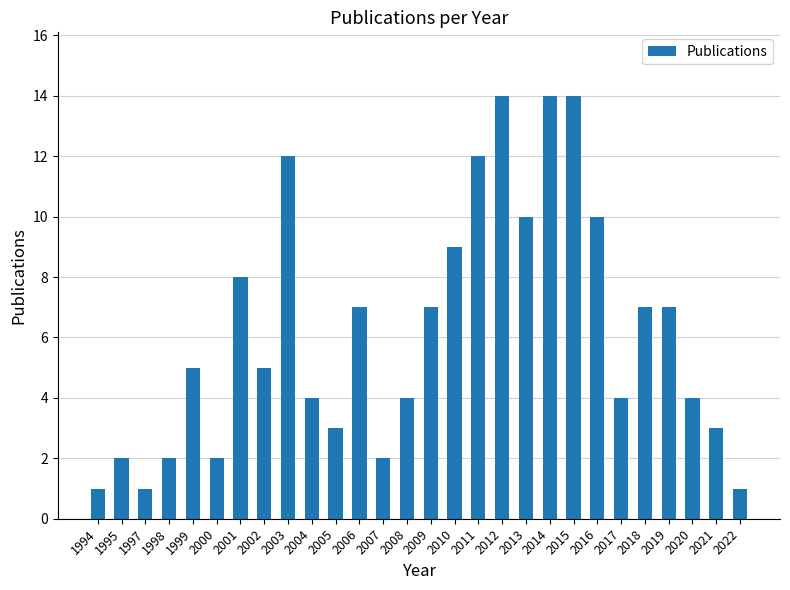

Are the bars grouped side by side (vs. stacked)?

No